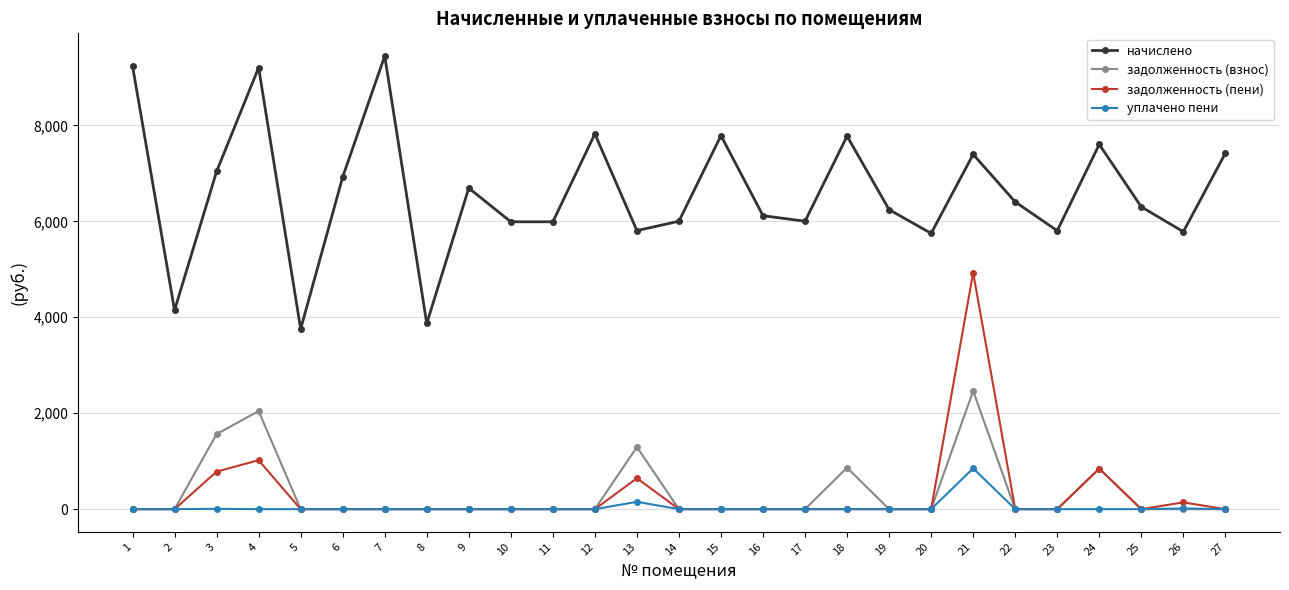

At which category is the sum across all series the highest?

21